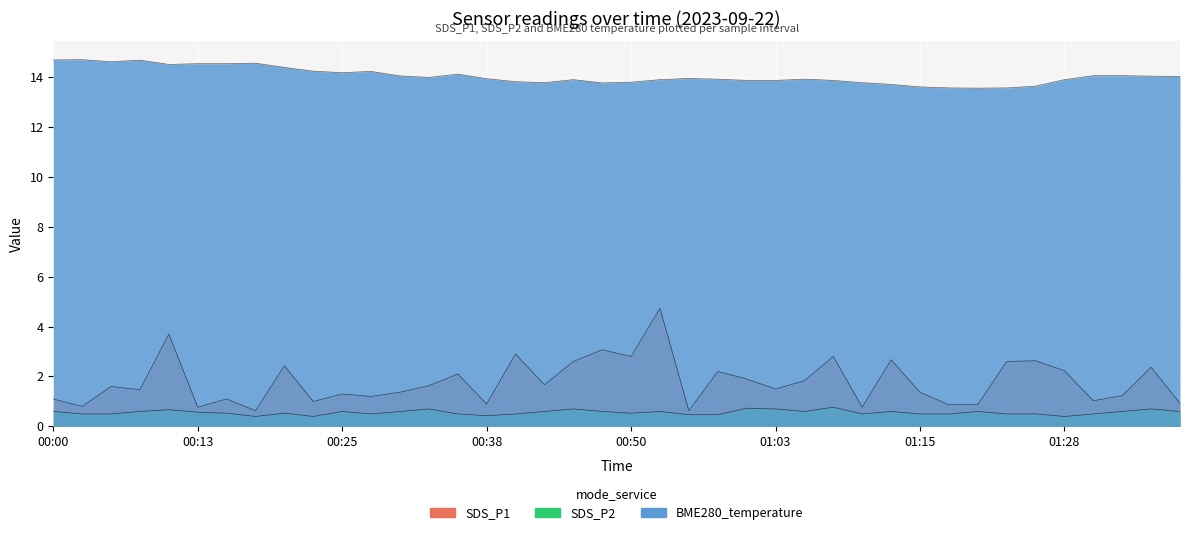

What value does the SDS_P1 series have at 00:40?

2.9